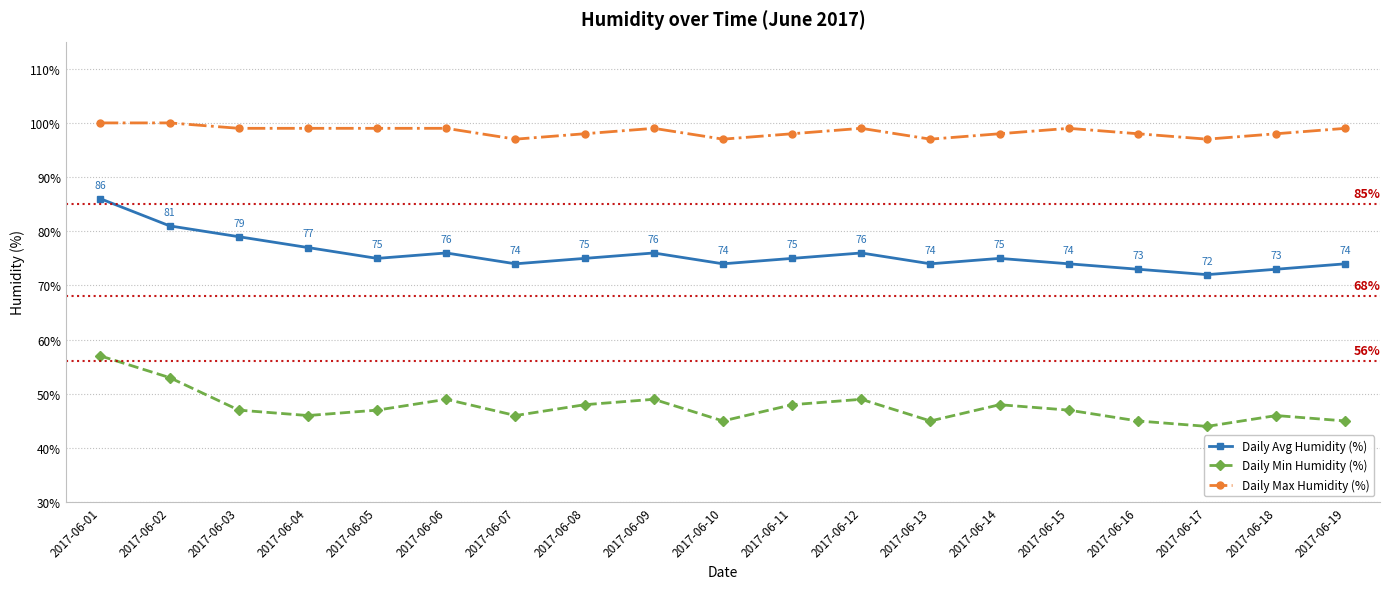

Reading left to right, transcribe all the data shown in this chart.

Daily Avg Humidity (%): 86	81	79	77	75	76	74	75	76	74	75	76	74	75	74	73	72	73	74
Daily Min Humidity (%): 57	53	47	46	47	49	46	48	49	45	48	49	45	48	47	45	44	46	45
Daily Max Humidity (%): 100	100	99	99	99	99	97	98	99	97	98	99	97	98	99	98	97	98	99